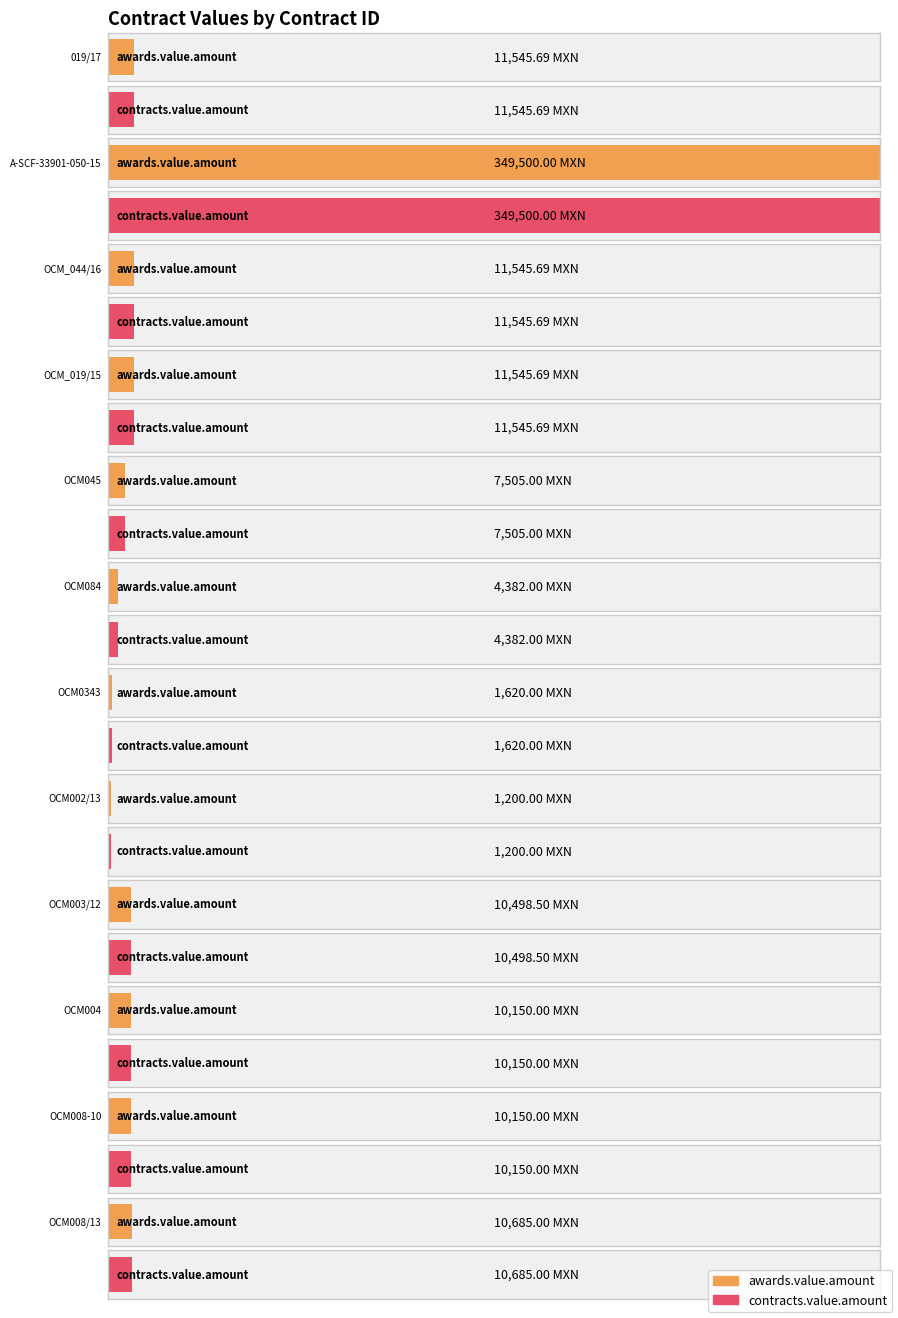

What is the maximum value for awards.value.amount?

349500.0